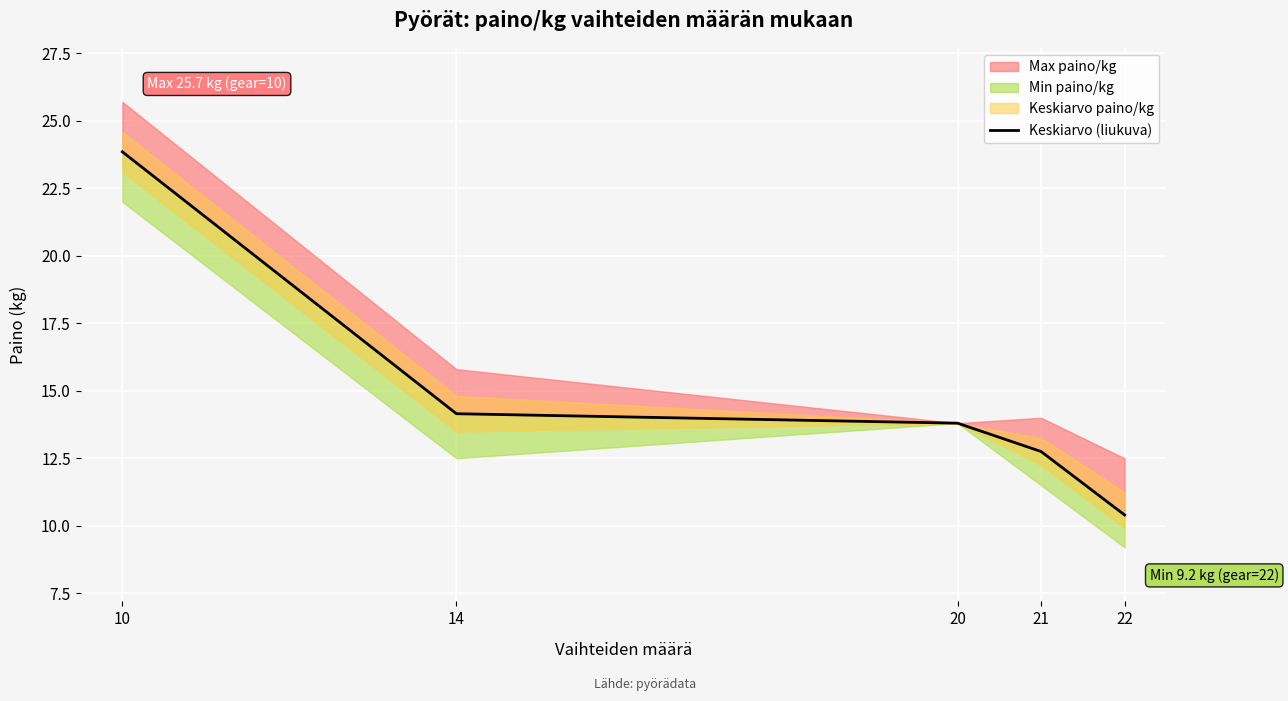

What is the difference between the second highest and minimum values?

3.8